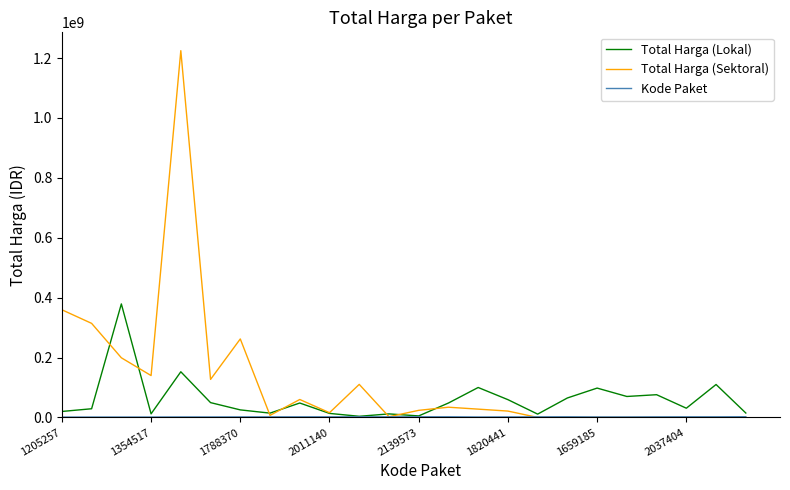

How many categories are shown in the chart?

24